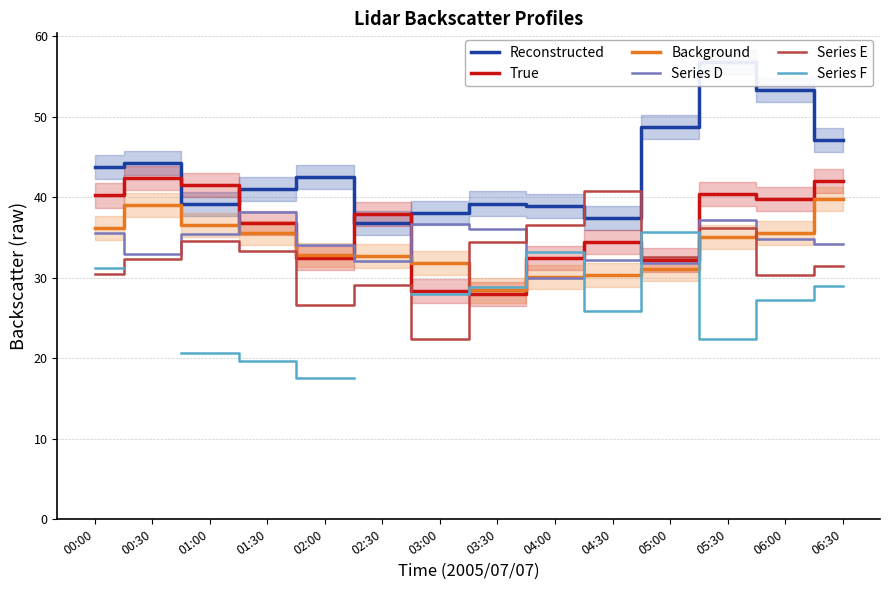

At which category is the sum across all series the highest?

05:30